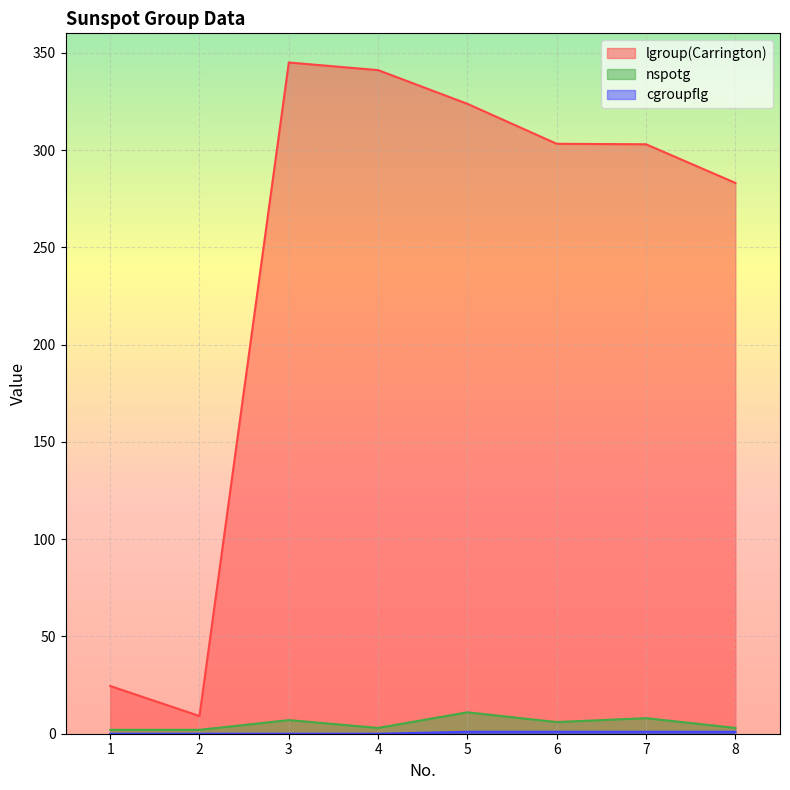

How many distinct data groups are displayed?

3